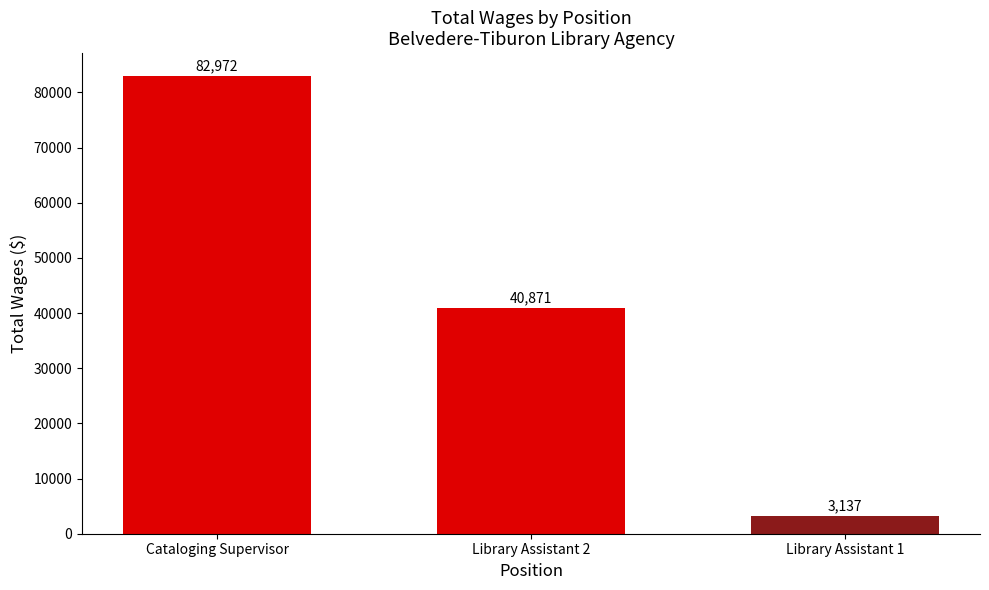

Reading left to right, list all the values displayed in this chart.

82972	40871	3137